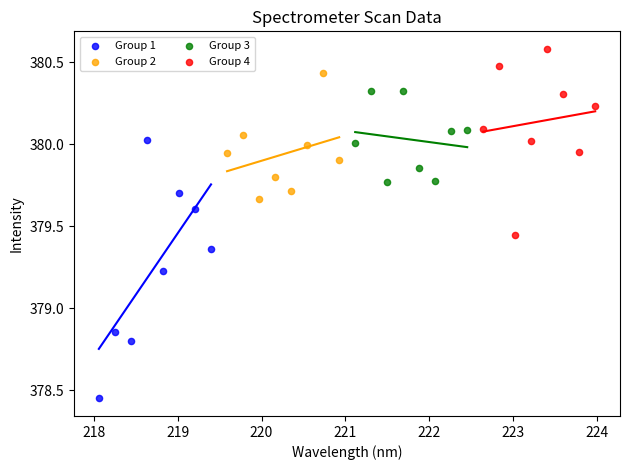

Which series has the largest Y range (max minus min)?

Group 1